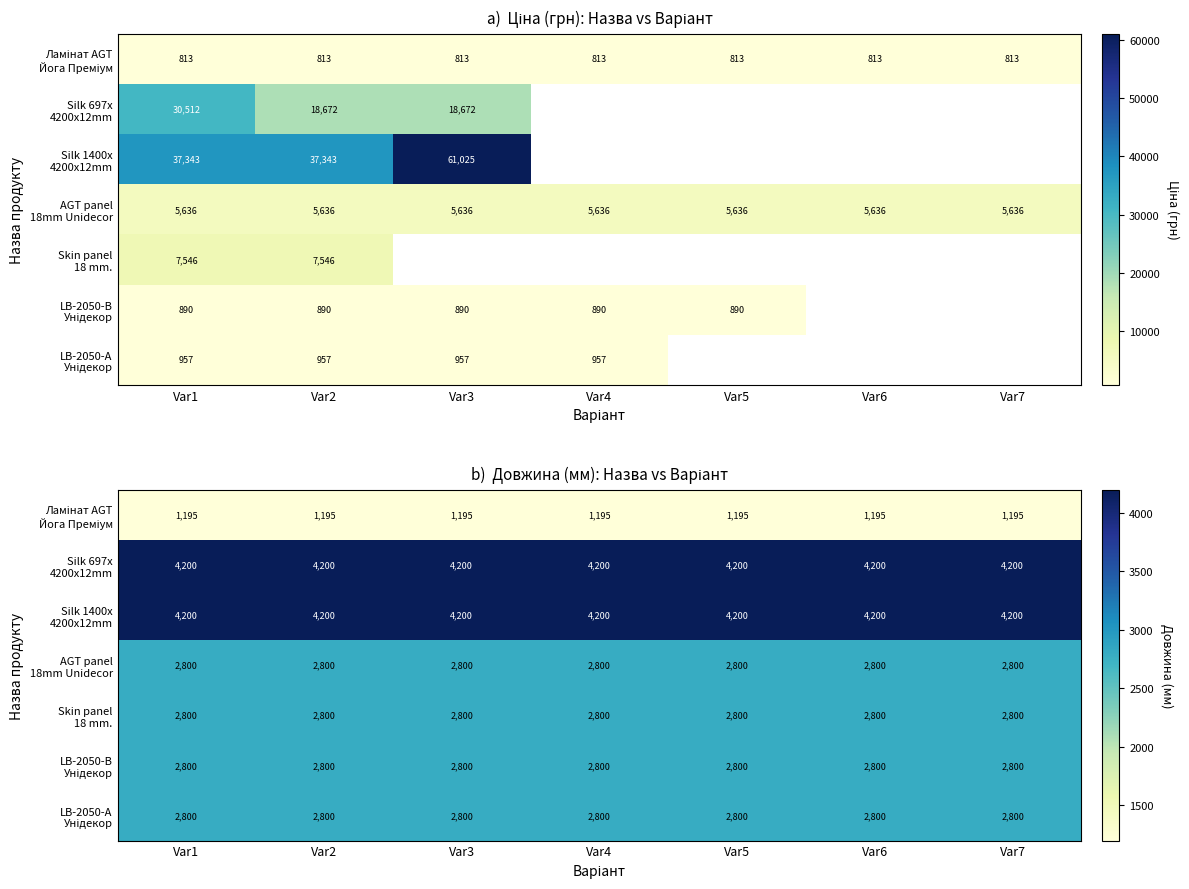

What is the total value across all series at Var5?

20795